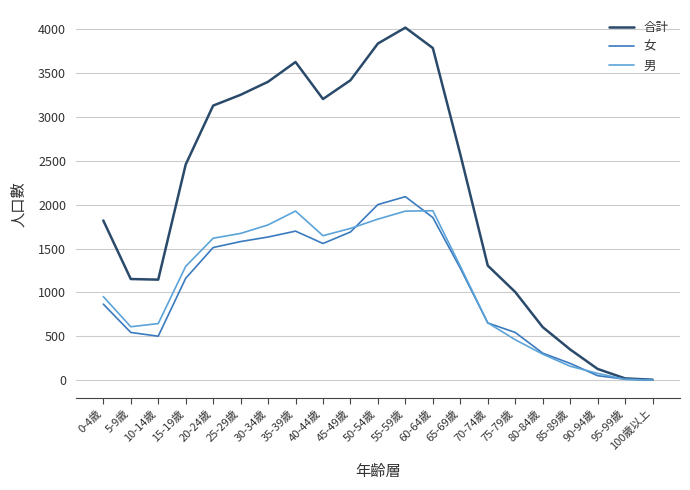

Which category has the highest value across all series?

55-59歲